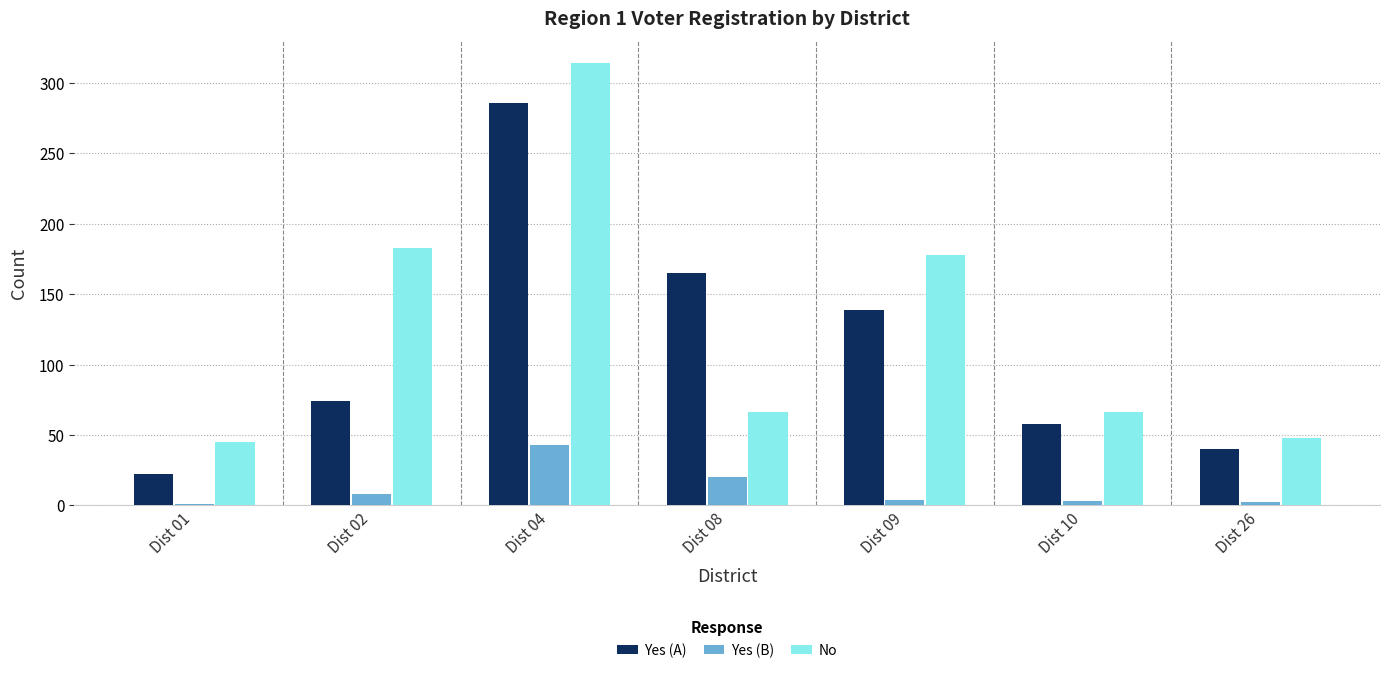

Which category has the highest value in the No series?

Dist 04